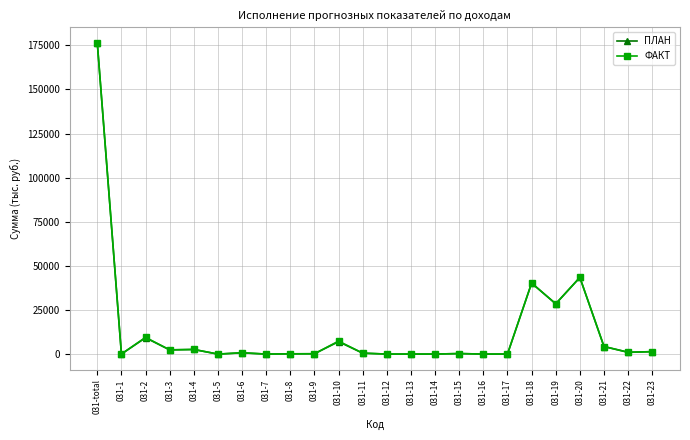

What is the label of the 14th point from the right?

031-10